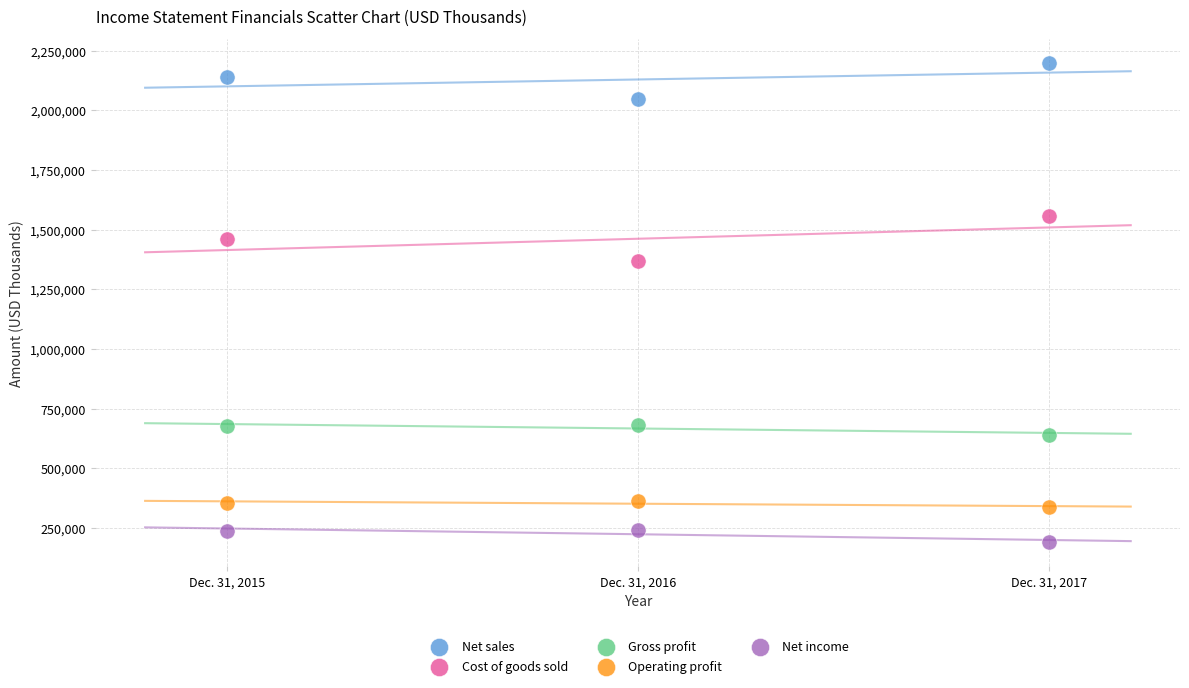

Across all series, what Y value is closest to 1194456?

1368690